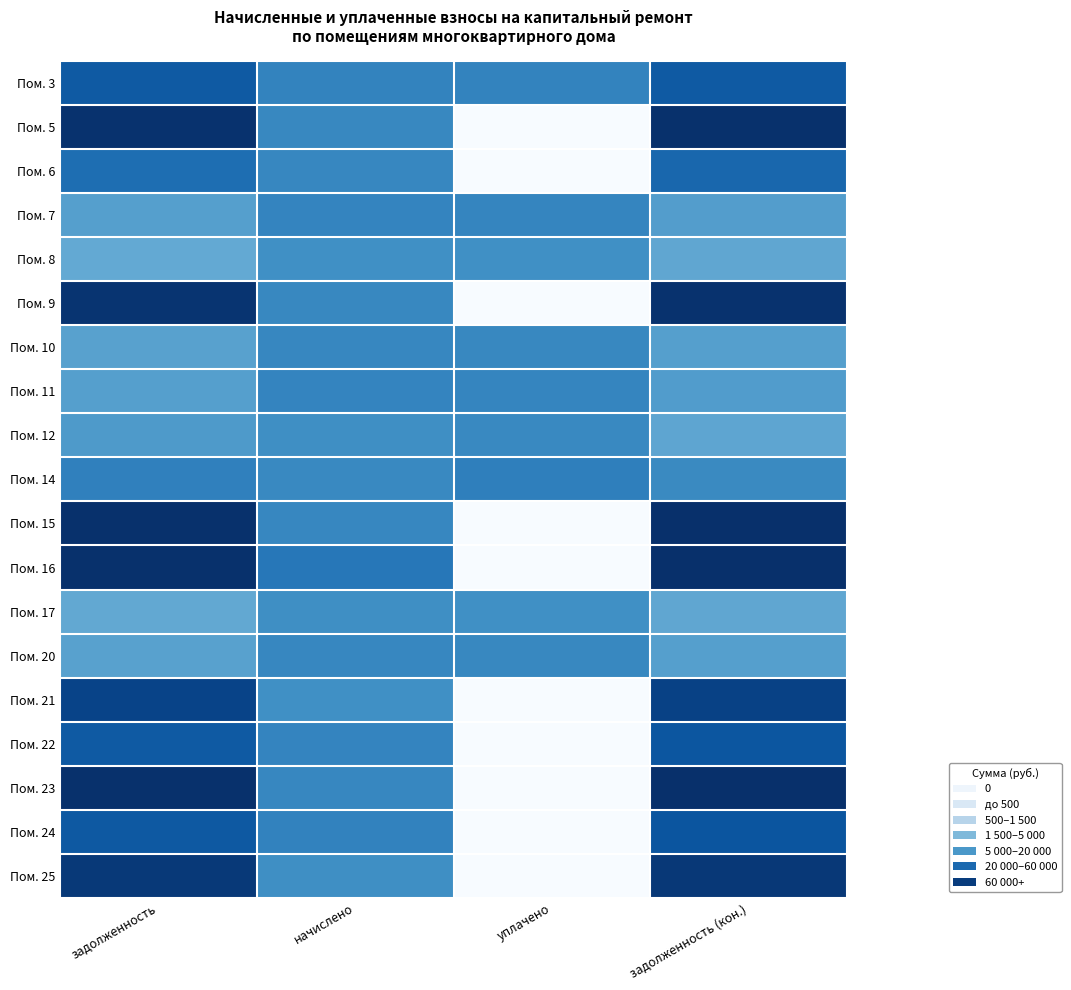

Rank the series by their maximum value, from lowest to highest.

Пом. 8, Пом. 17, Пом. 12, Пом. 10, Пом. 20, Пом. 7, Пом. 11, Пом. 14, Пом. 6, Пом. 3, Пом. 22, Пом. 24, Пом. 21, Пом. 25, Пом. 9, Пом. 5, Пом. 15, Пом. 23, Пом. 16